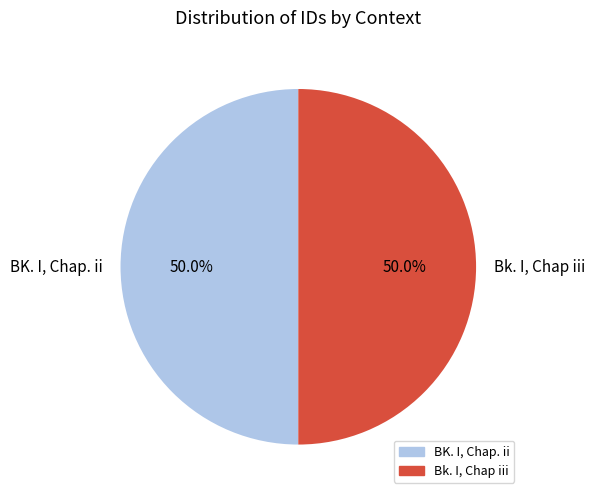

How many segments does this pie chart have?

2